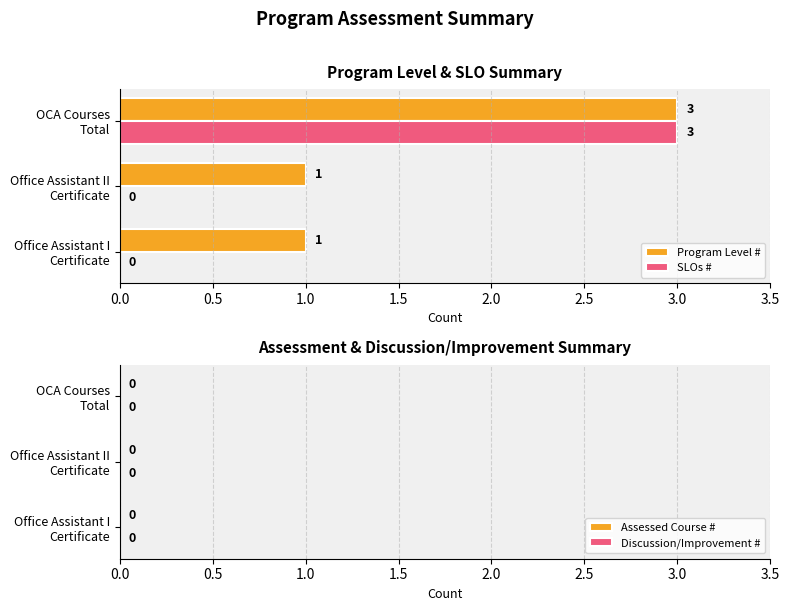

How many SLOs # values are between 0 and 3?

3